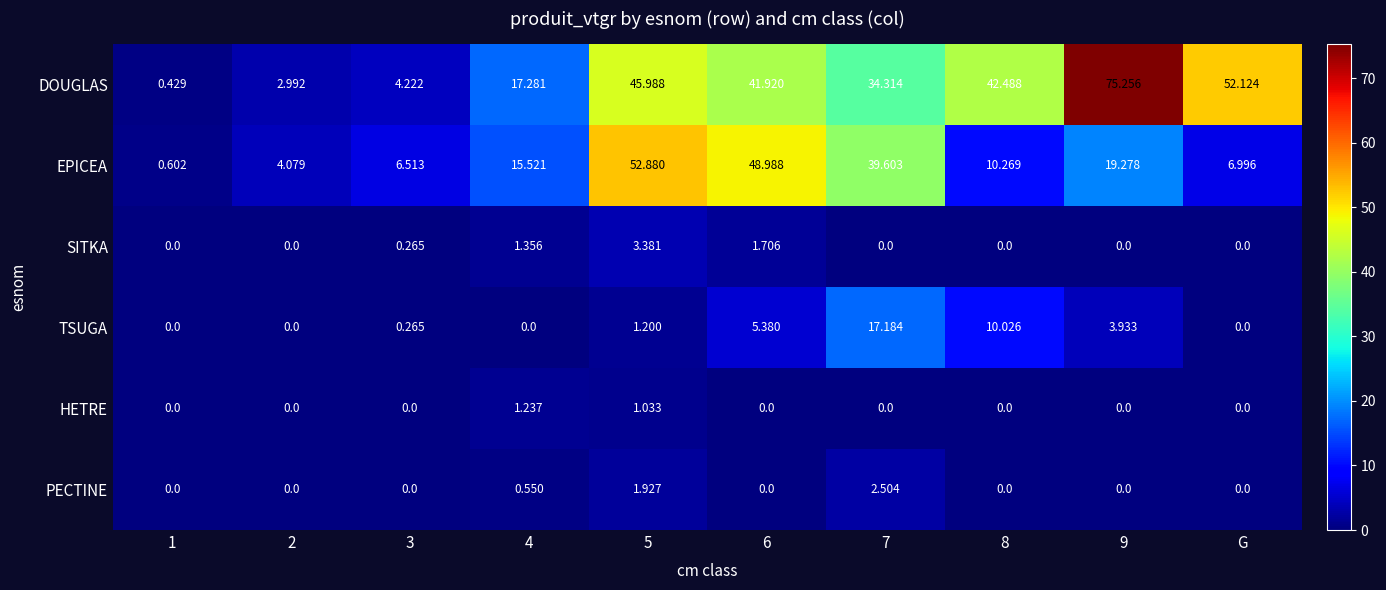

Between 9 and G, which series saw the biggest shift?

DOUGLAS